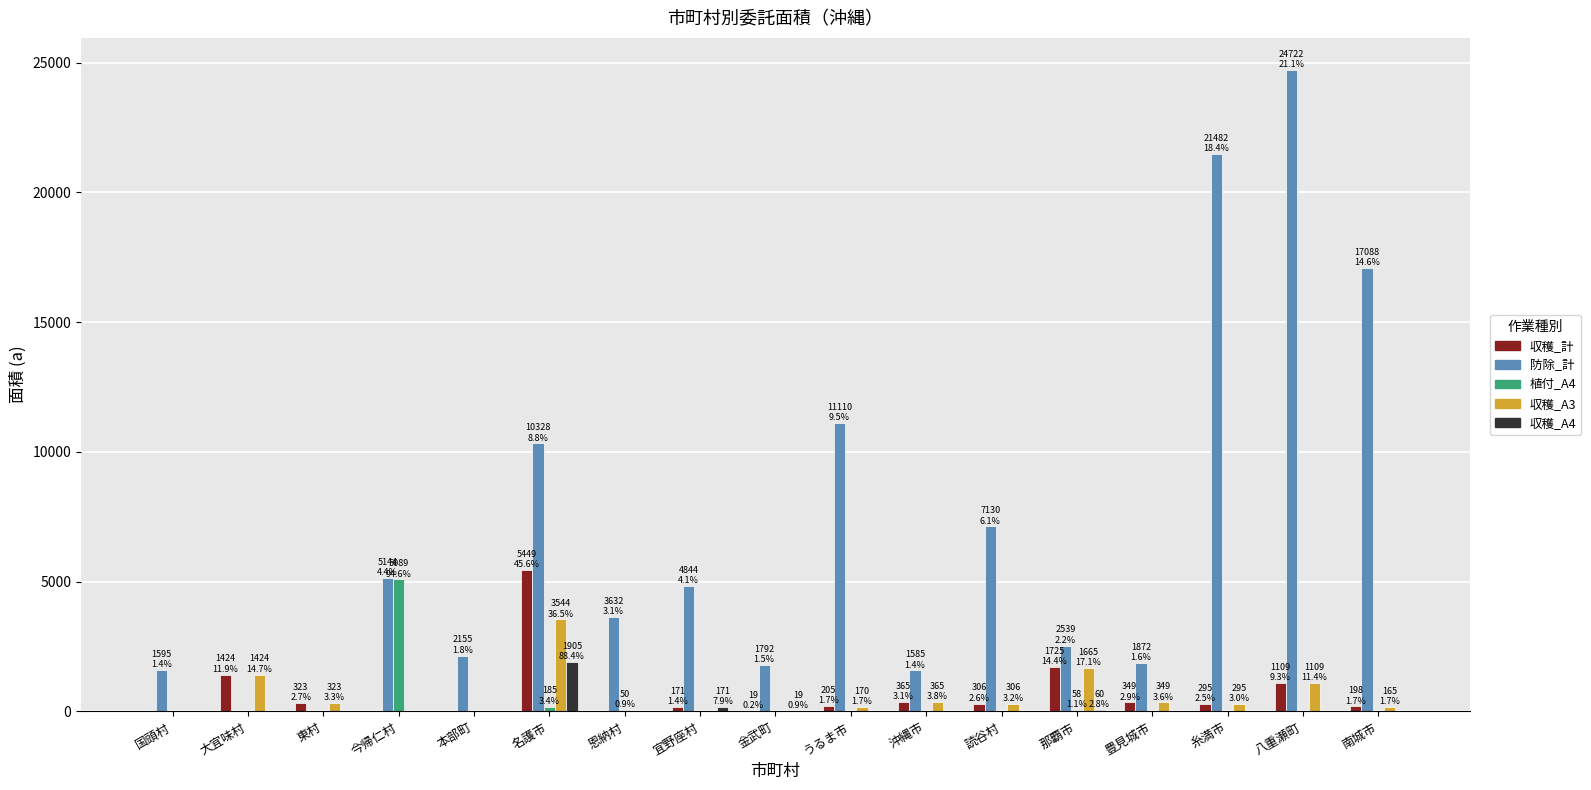

How many groups of bars are there?

17